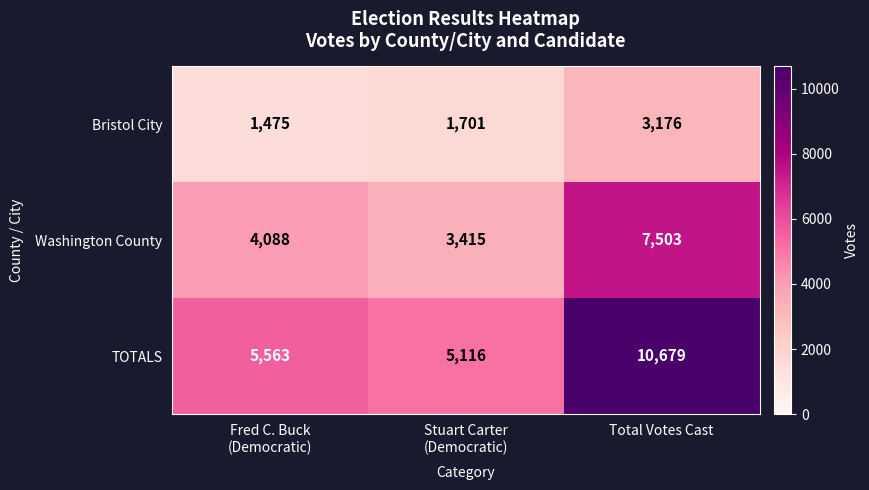

Which series has the widest spread of values?

TOTALS